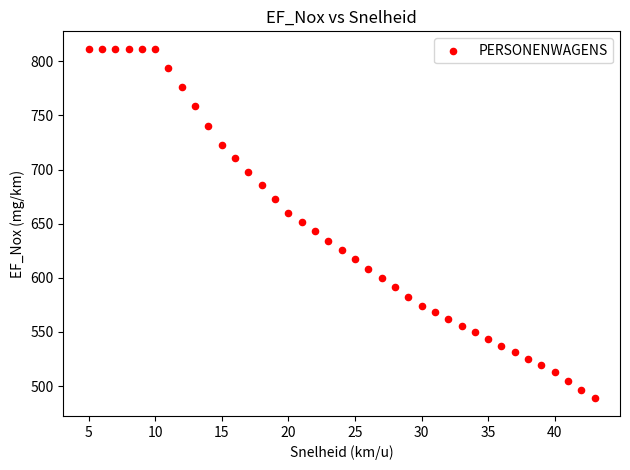

What is the range of X values (max minus min)?

38.0